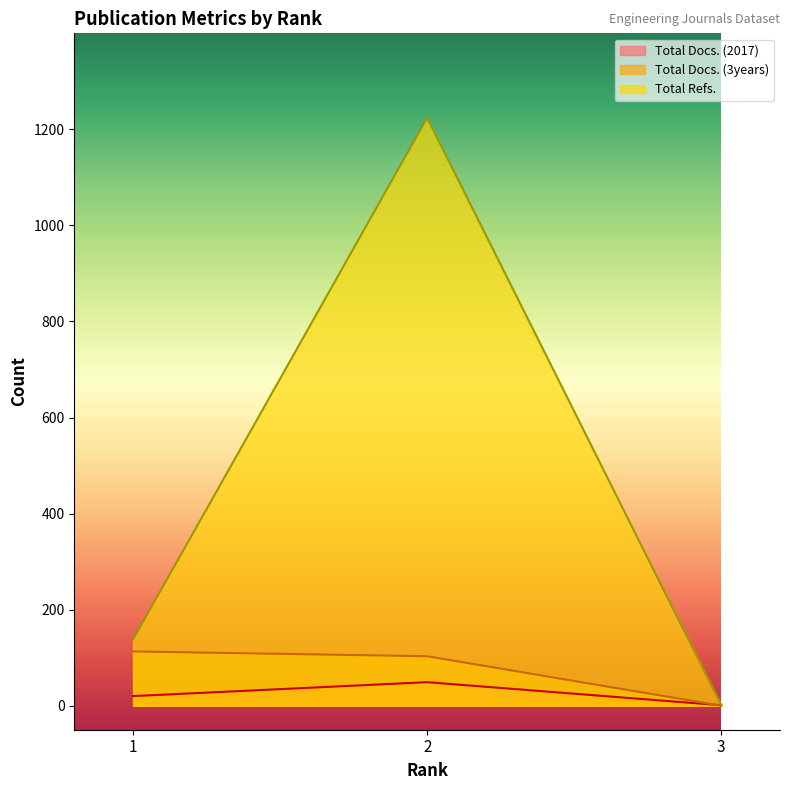

Does the chart display data point markers on the line(s)?

No